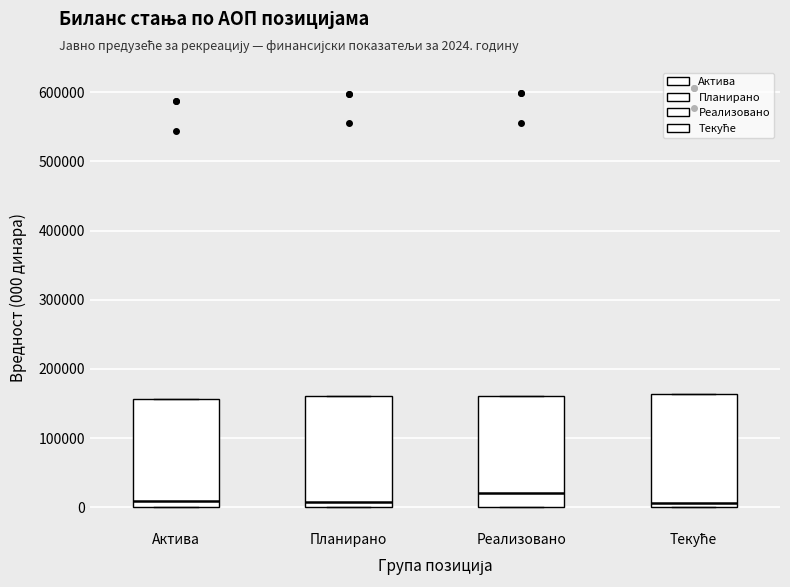

Reading left to right, read every box against the y-axis: the position of its median line, the range the box covers, and the ends of its whiskers. The values are not printed on the chart, so give them approximately, as read against the axis.

Активa: median 10000, box 0 to 160000, whiskers 0 to 160000
Планирано: median 10000, box 0 to 160000, whiskers 0 to 160000
Реализовано: median 20000, box 0 to 160000, whiskers 0 to 160000
Текуће: median 10000, box 0 to 160000, whiskers 0 to 160000